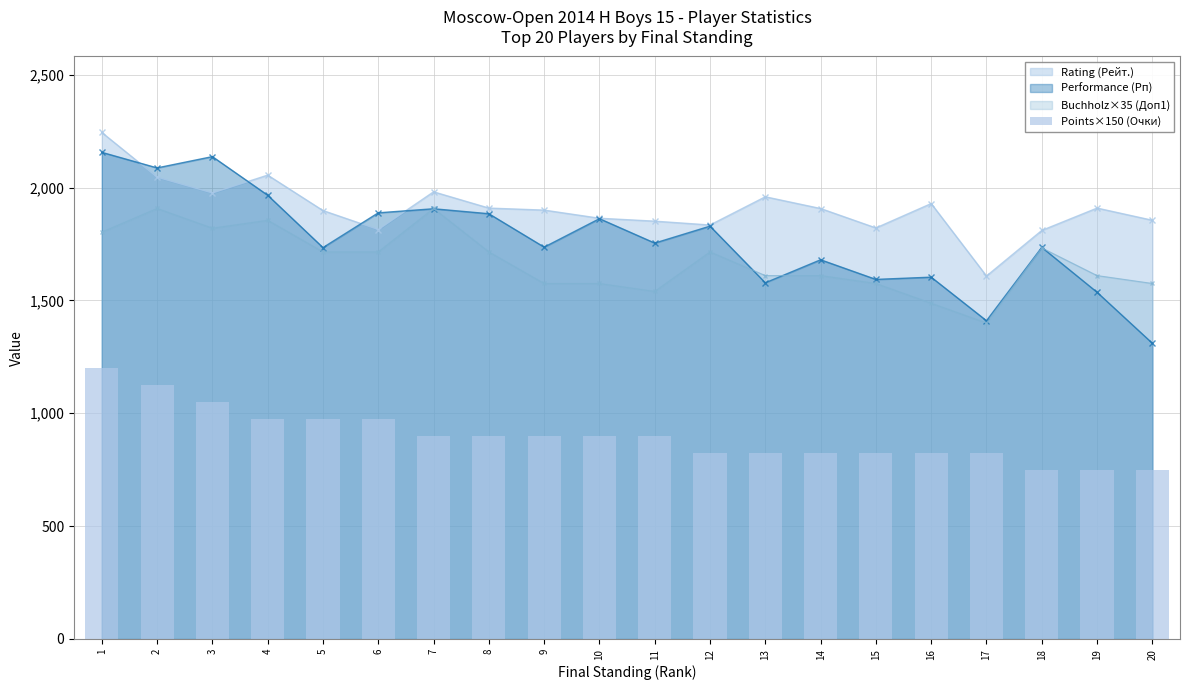

What is the minimum value for Rating (Рейт.)?

1608.0